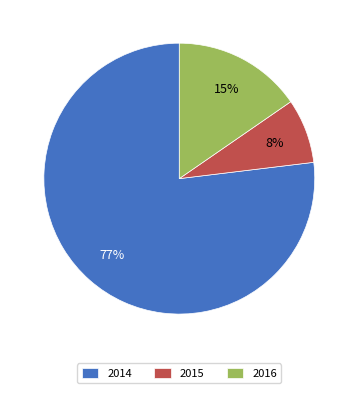

Rank the categories by value from highest to lowest.

2014, 2016, 2015